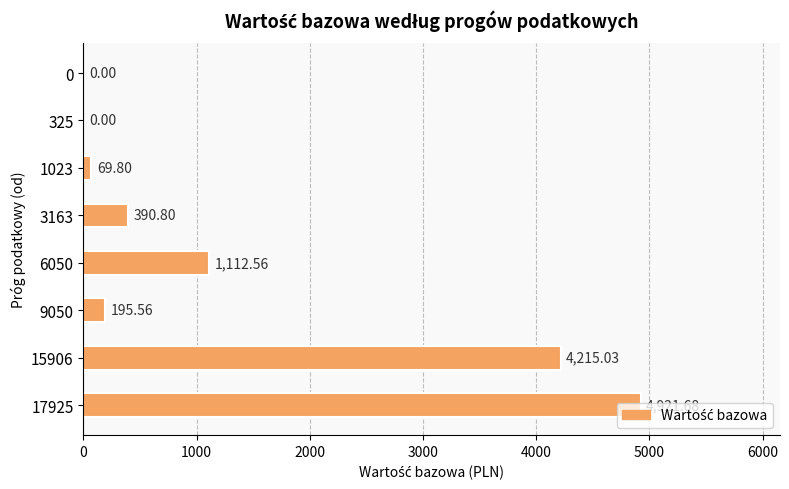

What is the sum of all values?

10905.4